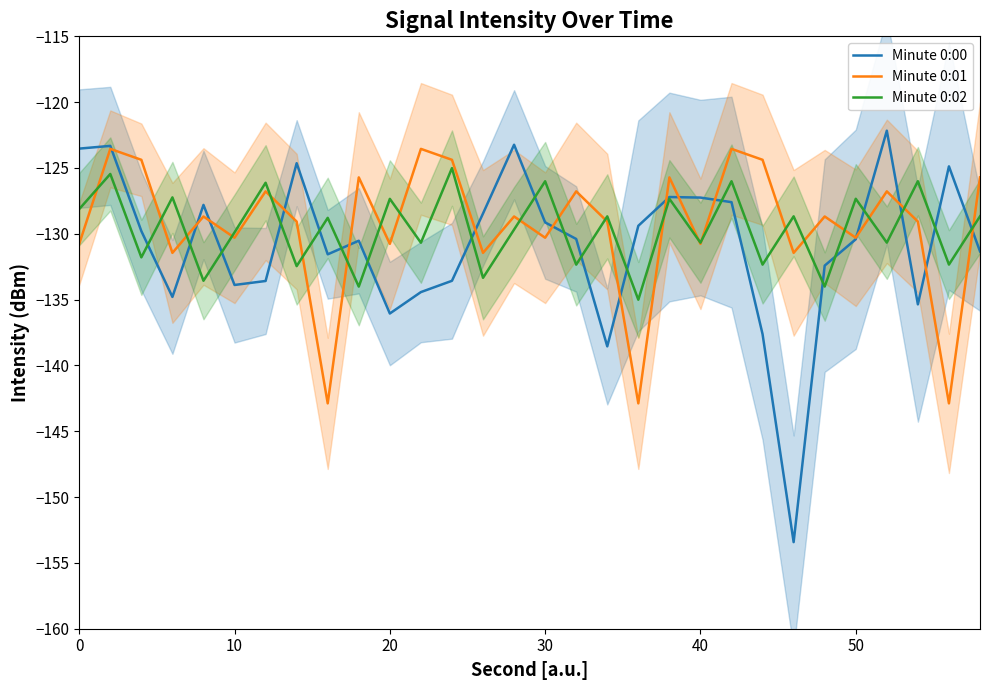

What is the minimum value for Minute 0:02?

-135.0